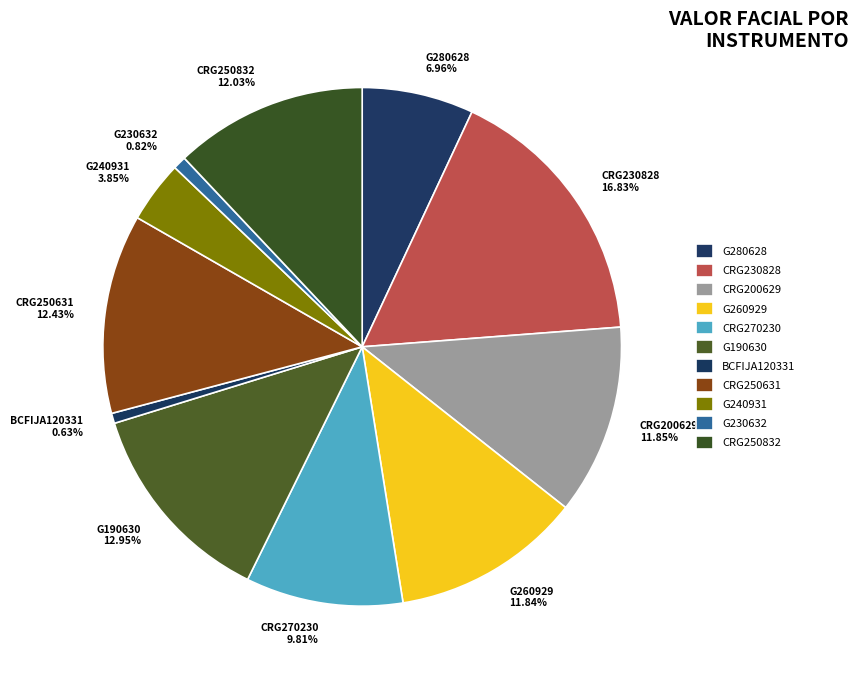

To the nearest percent, what portion does BCFIJA120331 represent?

1%